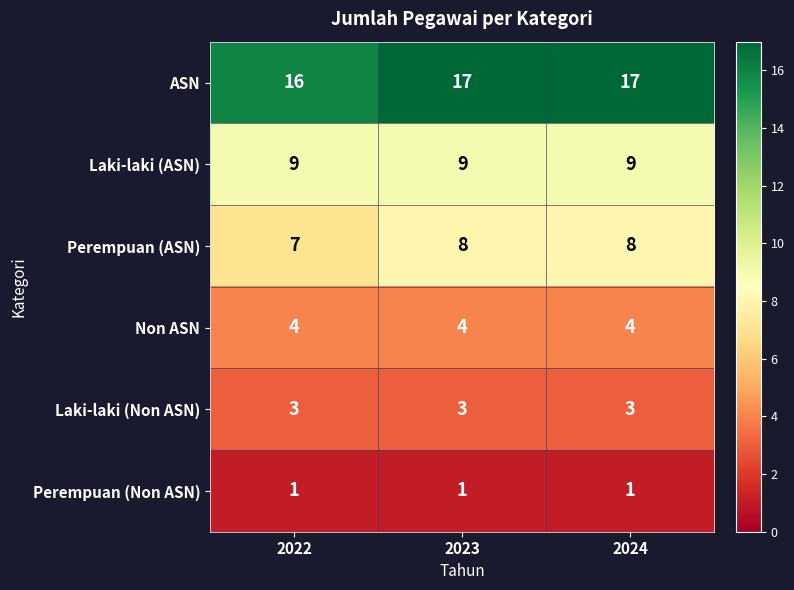

Which series has the largest total across all categories?

ASN